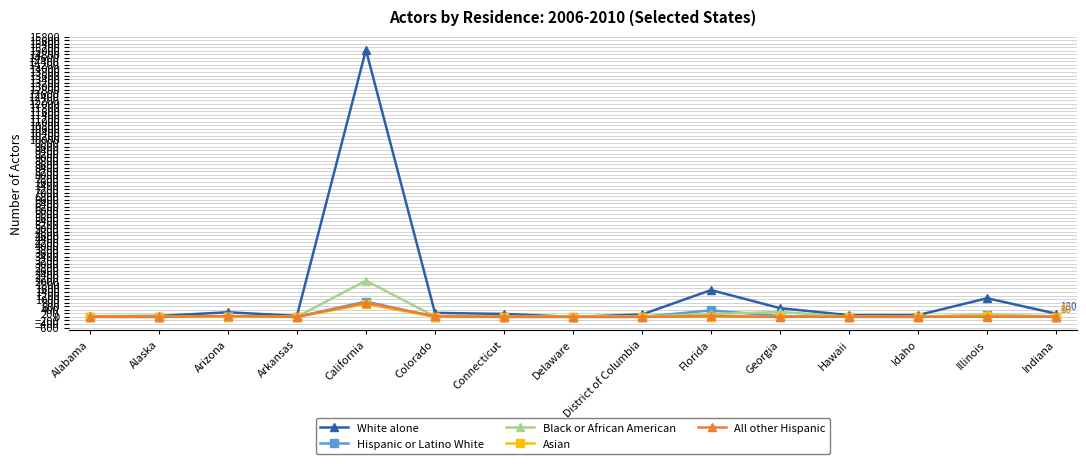

What is the total value across all series at Alabama?

39